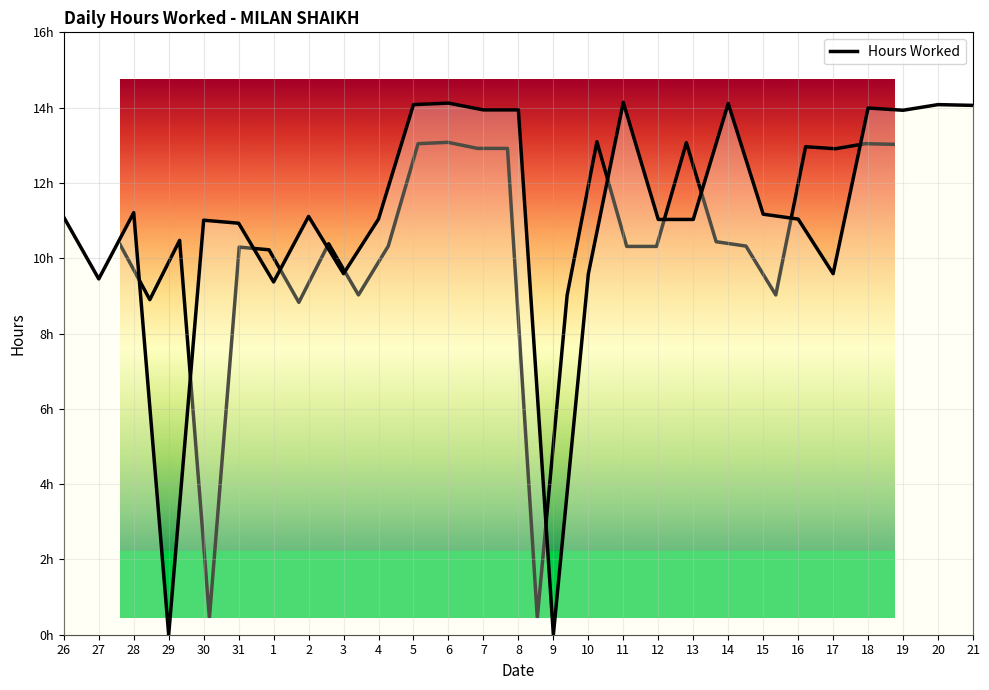

What is the value of the 22nd point from the left?

11.0